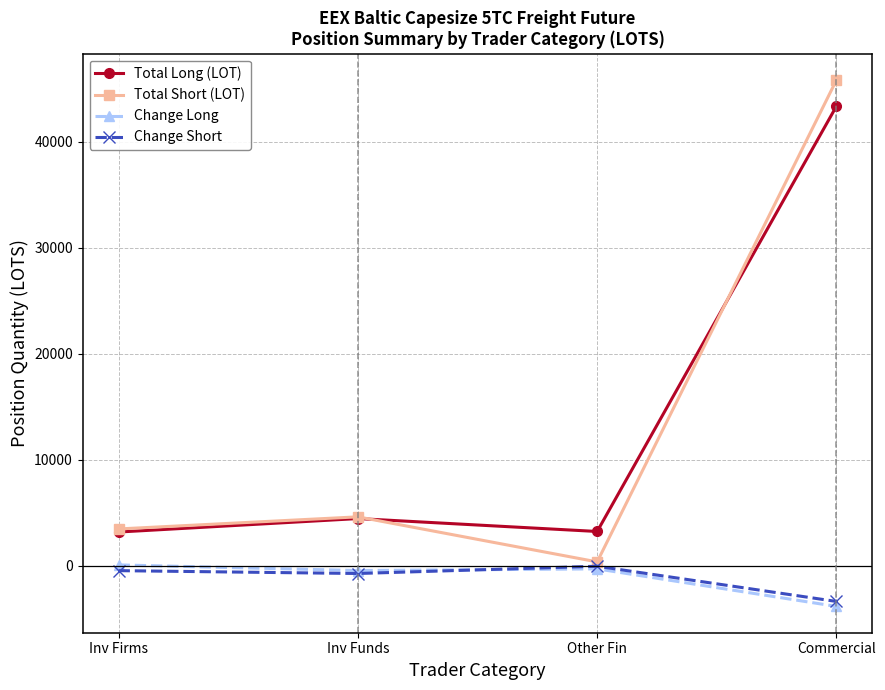

What is the minimum value shown in the chart?

-3847.2